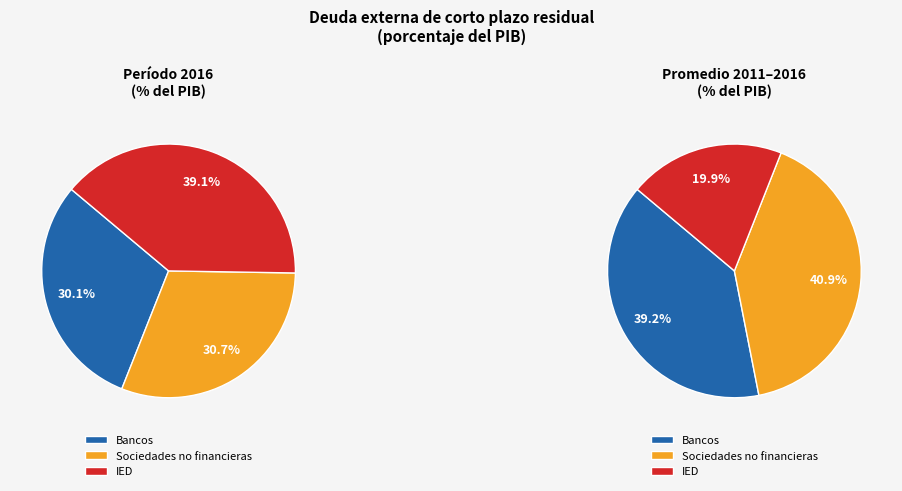

The II slice represents 19% of the pie. True or false?

False